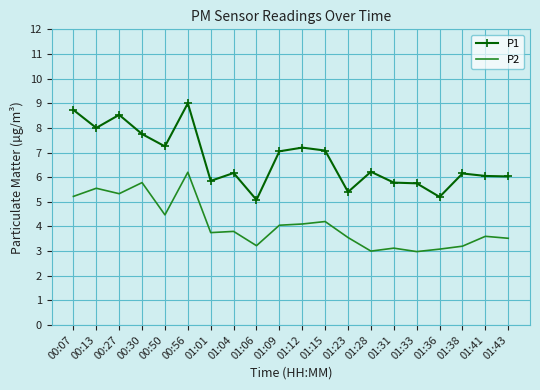

What is the average value of the P1 series?

6.7